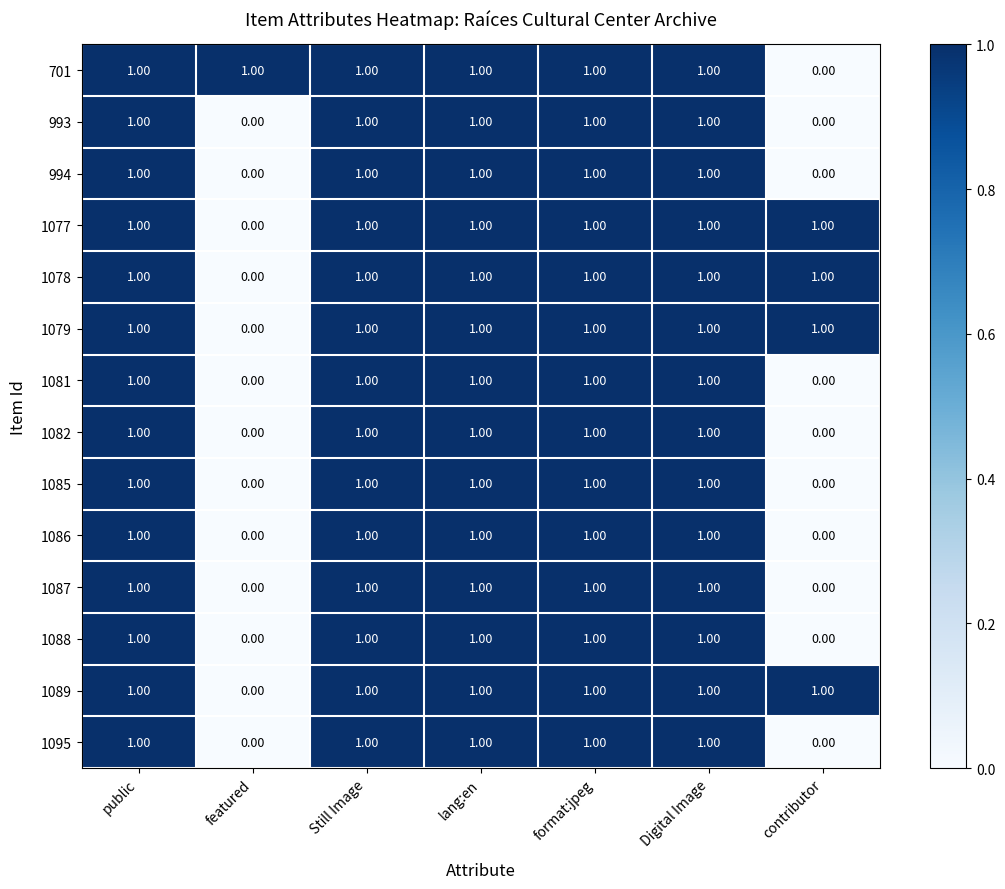

At how many categories does at least one series exceed 0?

7